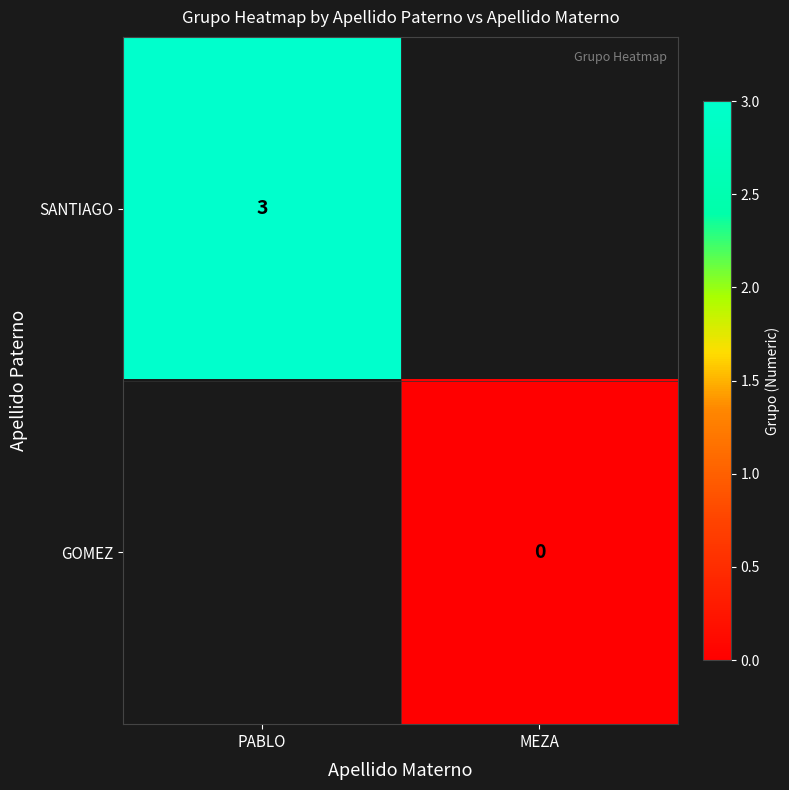

Is it true that SANTIAGO equals 1 at PABLO?

False